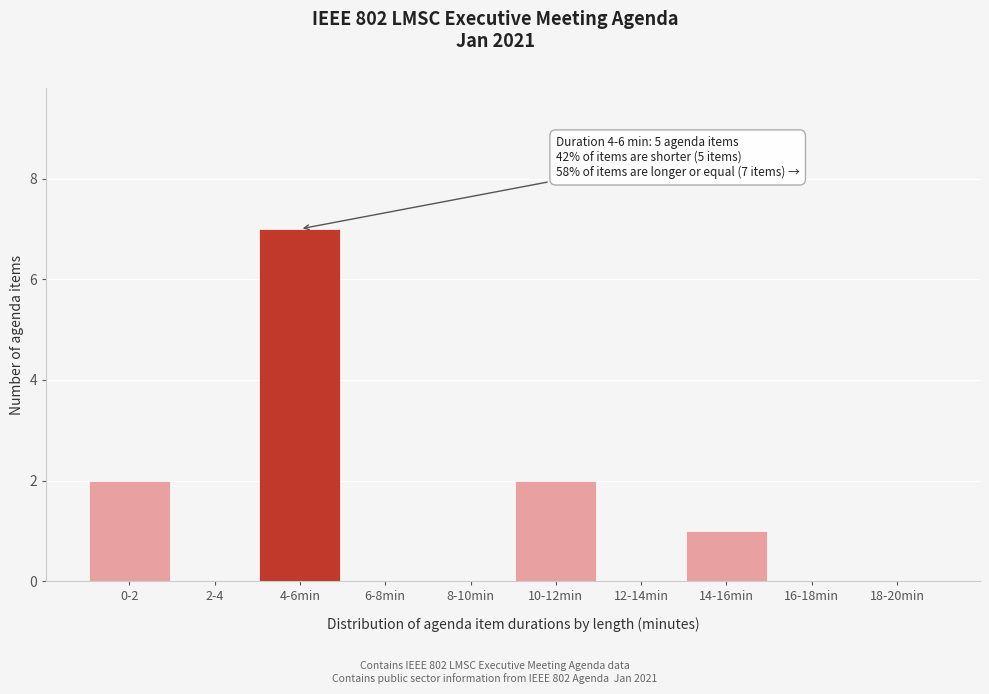

Reading right to left, what are all the values shown in this chart?

18-20min=0	16-18min=0	14-16min=1	12-14min=0	10-12min=2	8-10min=0	6-8min=0	4-6min=7	2-4=0	0-2=2